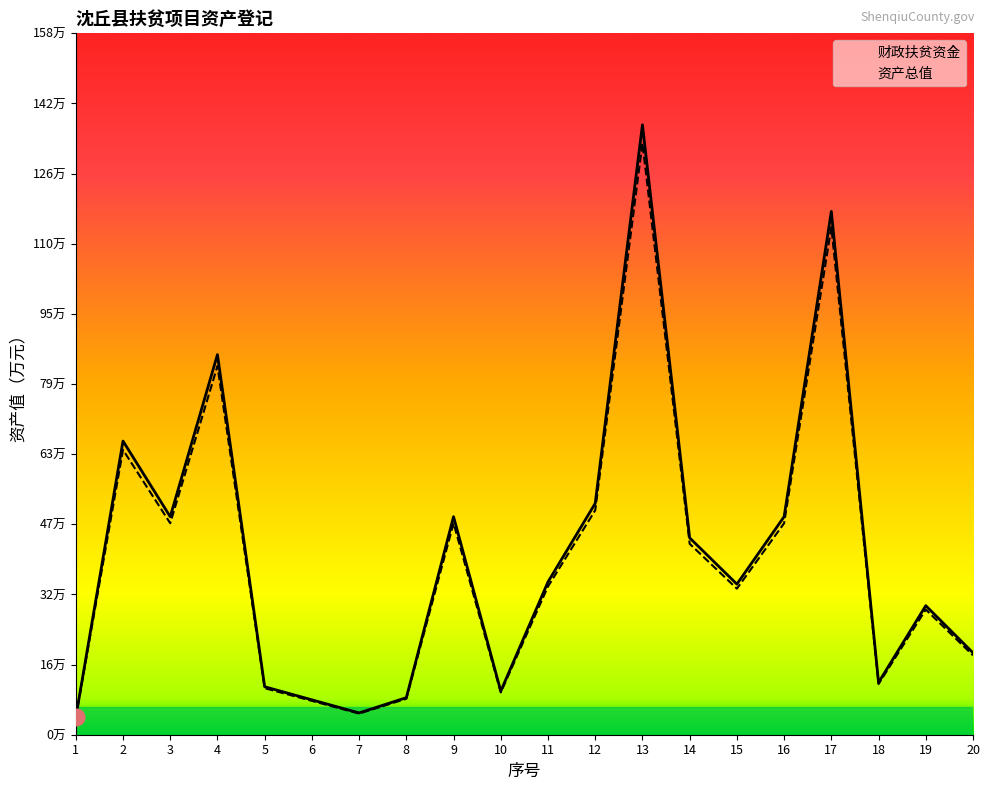

At how many categories does at least one series exceed 127?

1